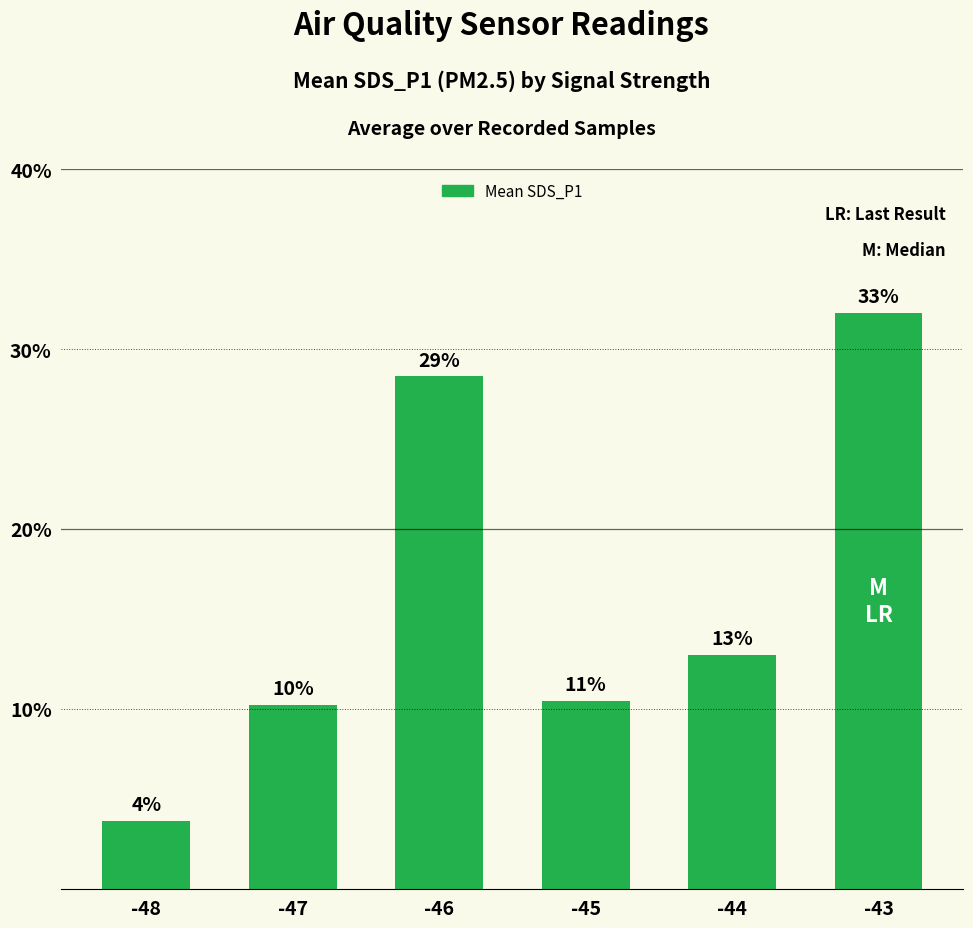

List the labels in order of value, largest first.

-43, -46, -44, -45, -47, -48